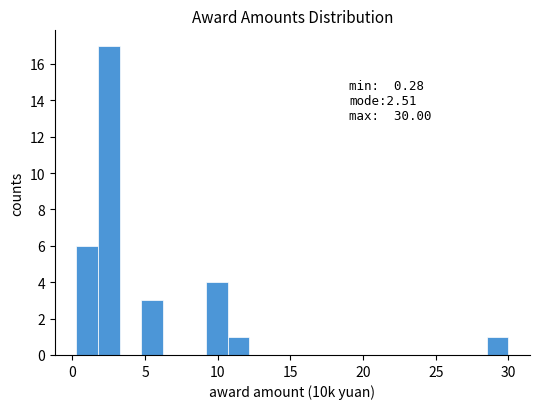

Read against the x-axis, roughly where is the centre of the tallest bar?

2.5